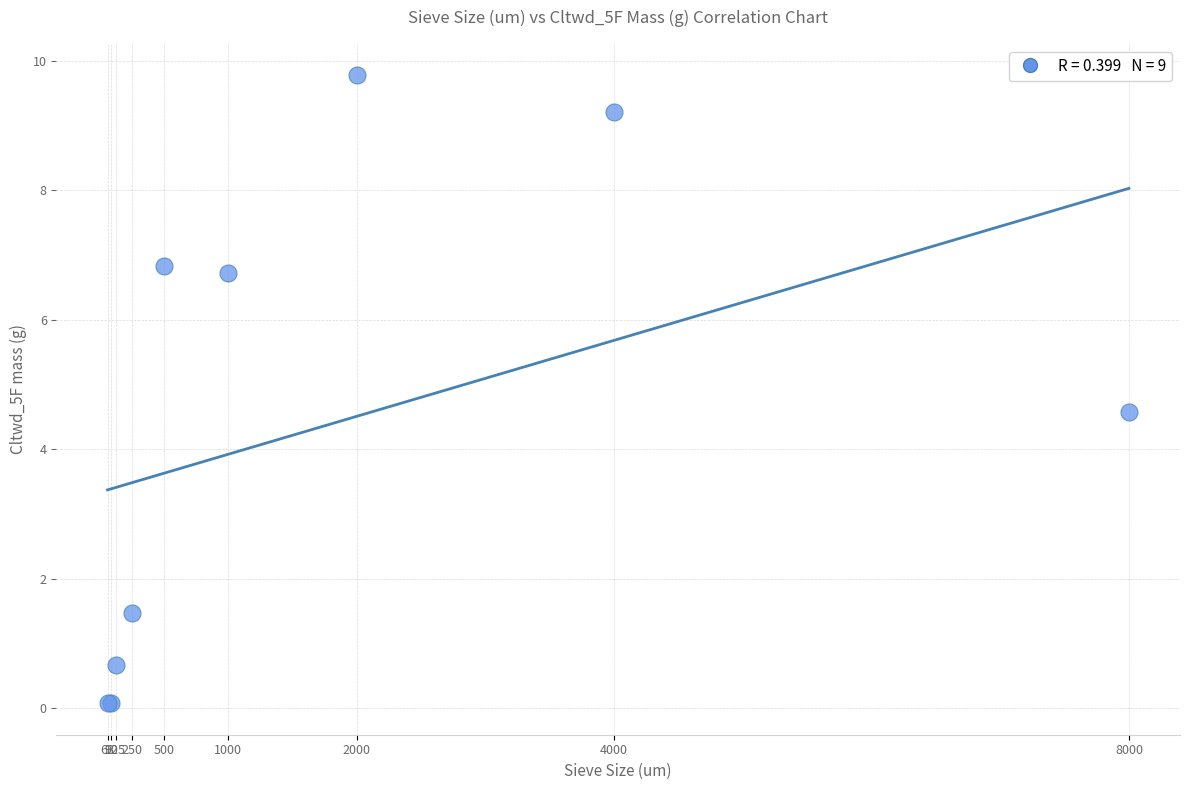

What Y value in the scatter plot is closest to 4?

4.6